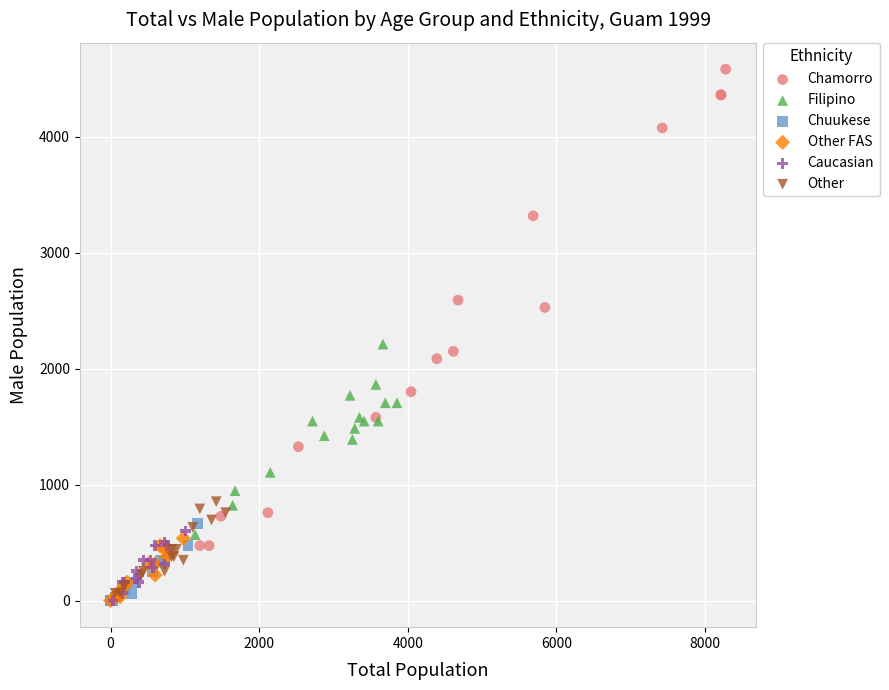

Which series has the widest spread of Y values?

Chamorro